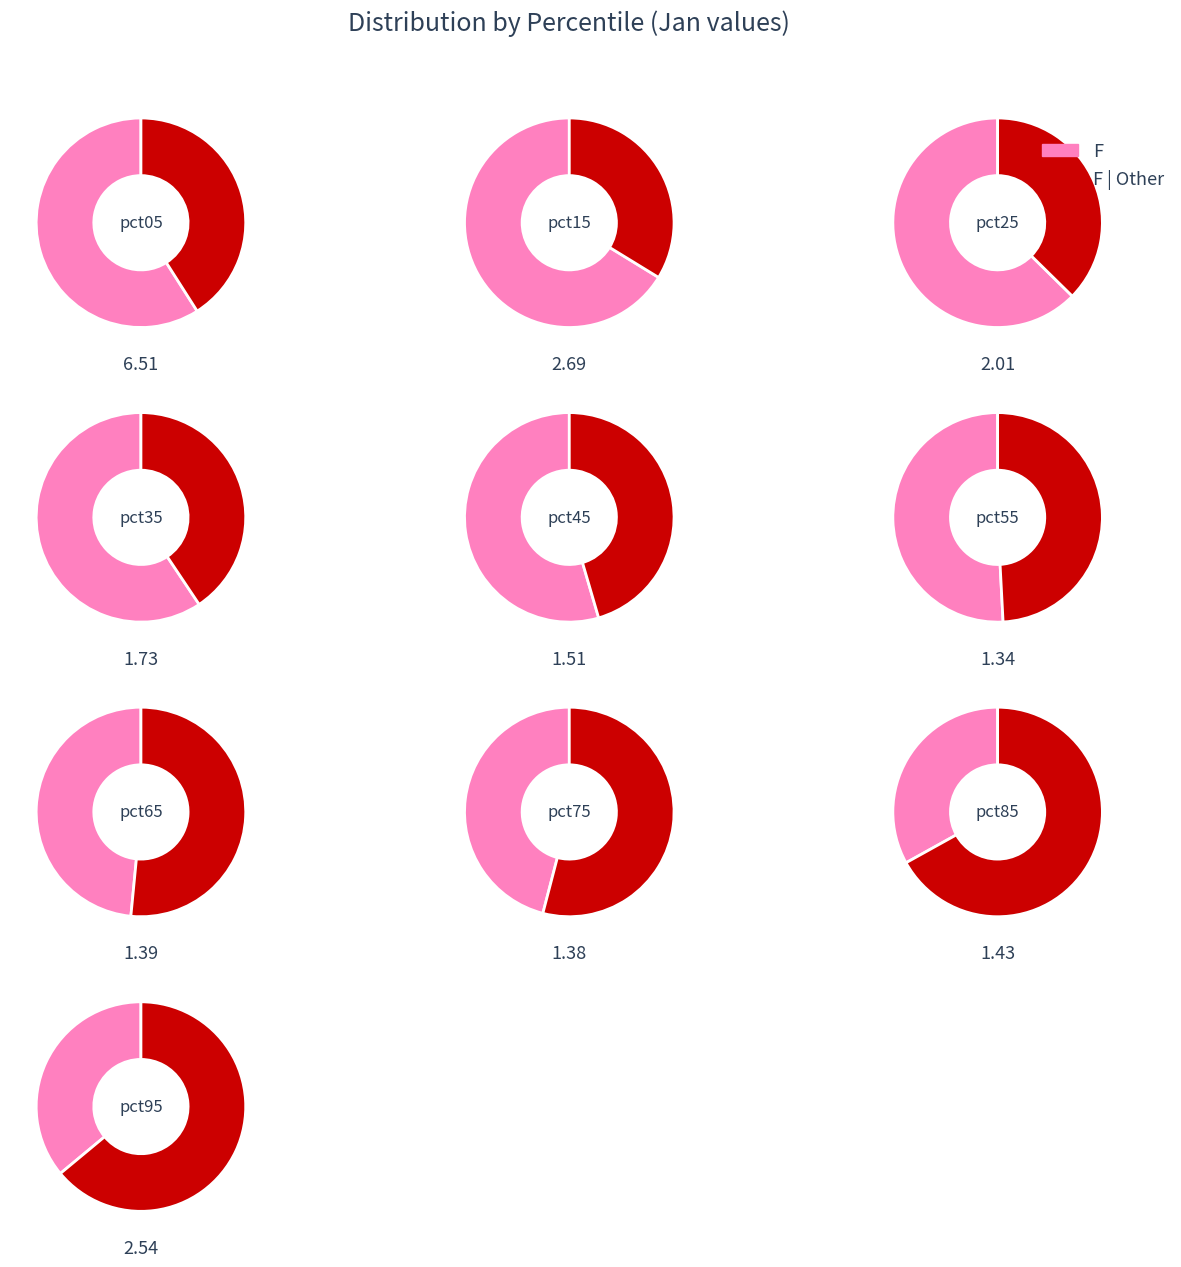

How many segments does this pie chart have?

10